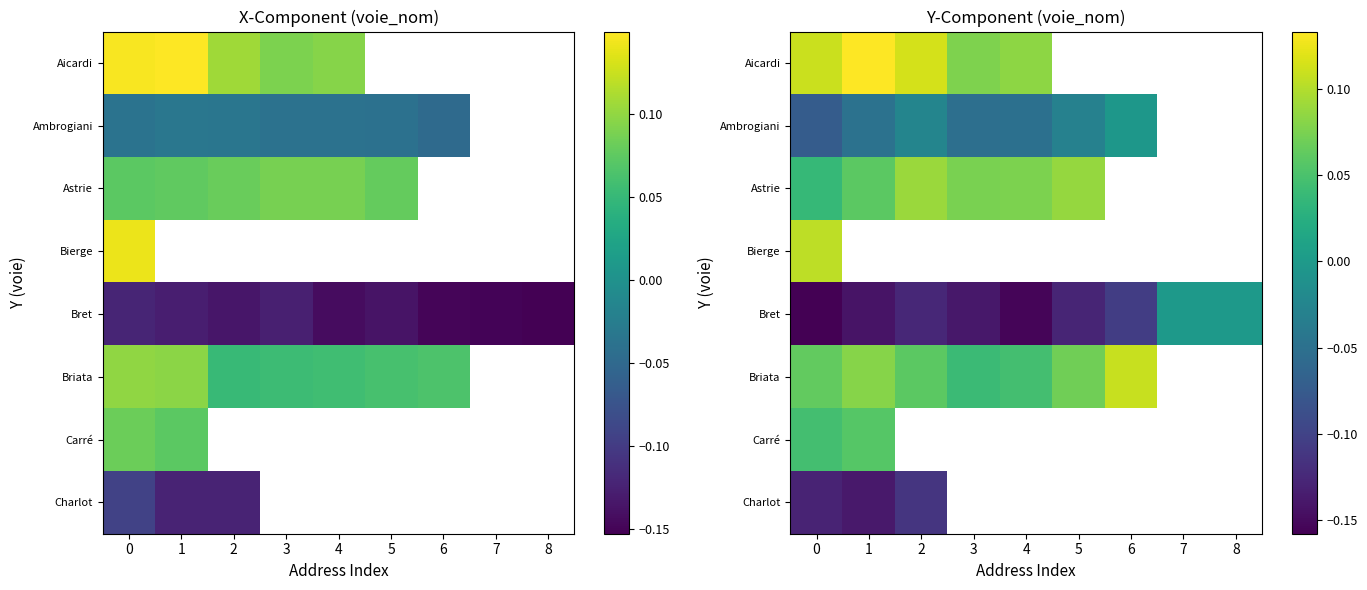

Which series has the largest range (max minus min)?

Bret